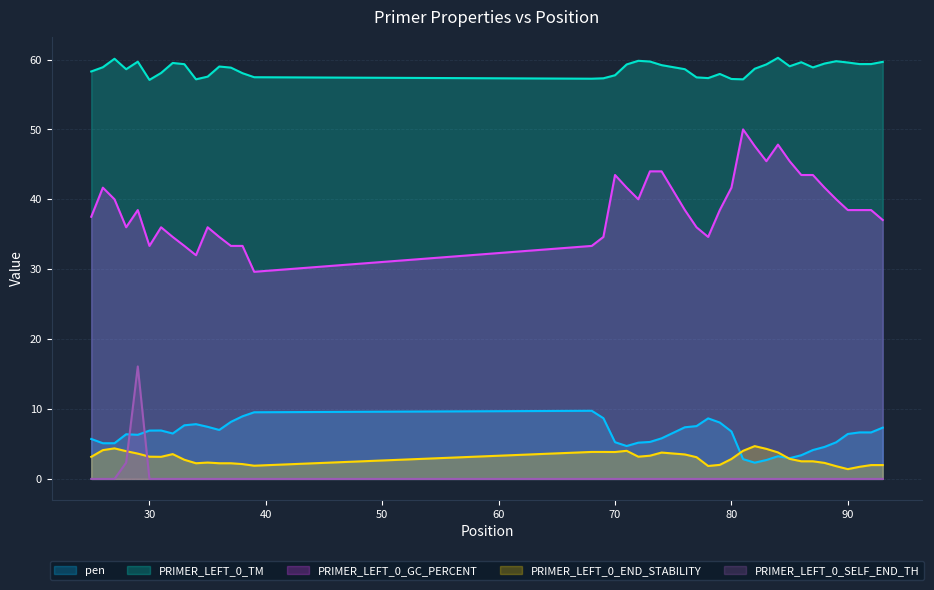

True or false: pen and PRIMER_LEFT_0_TM cross at least once.

False